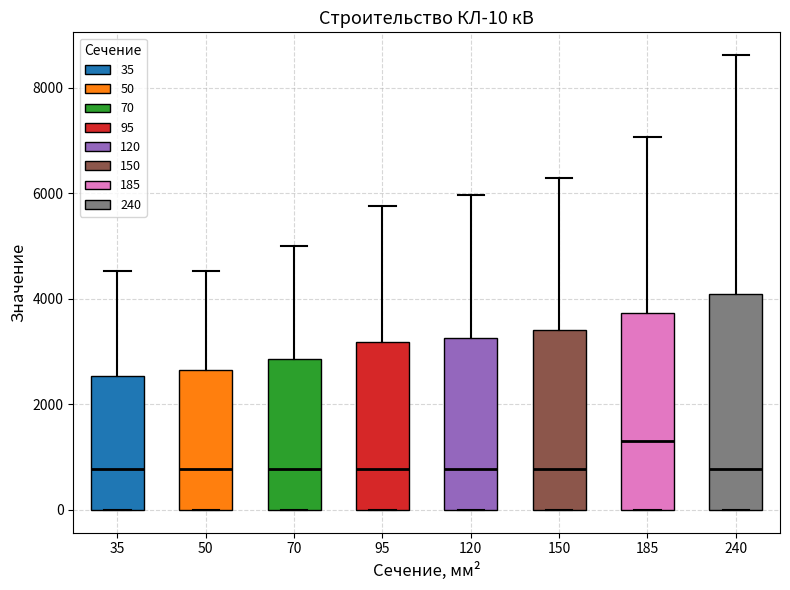

Comparing the boxes themselves (not the whiskers), which one is the tallest?

240